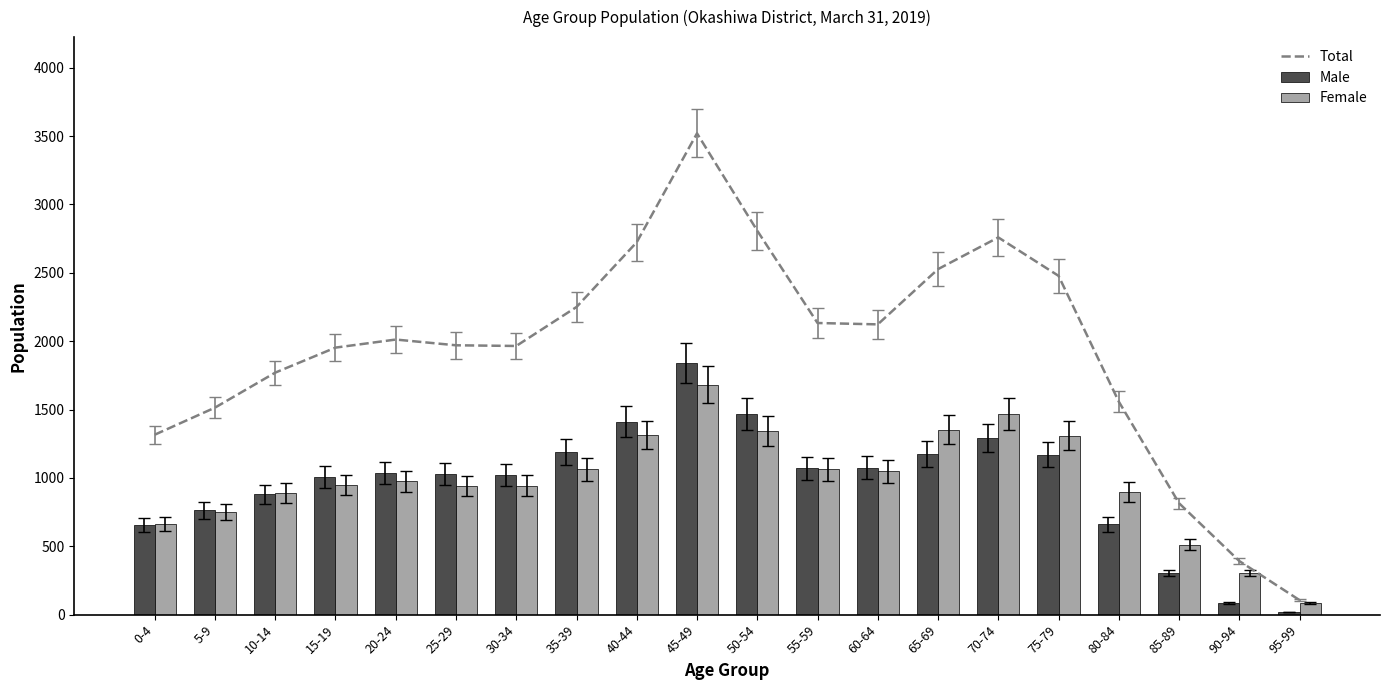

What is the difference between the maximum and minimum values in the Total series?

3414